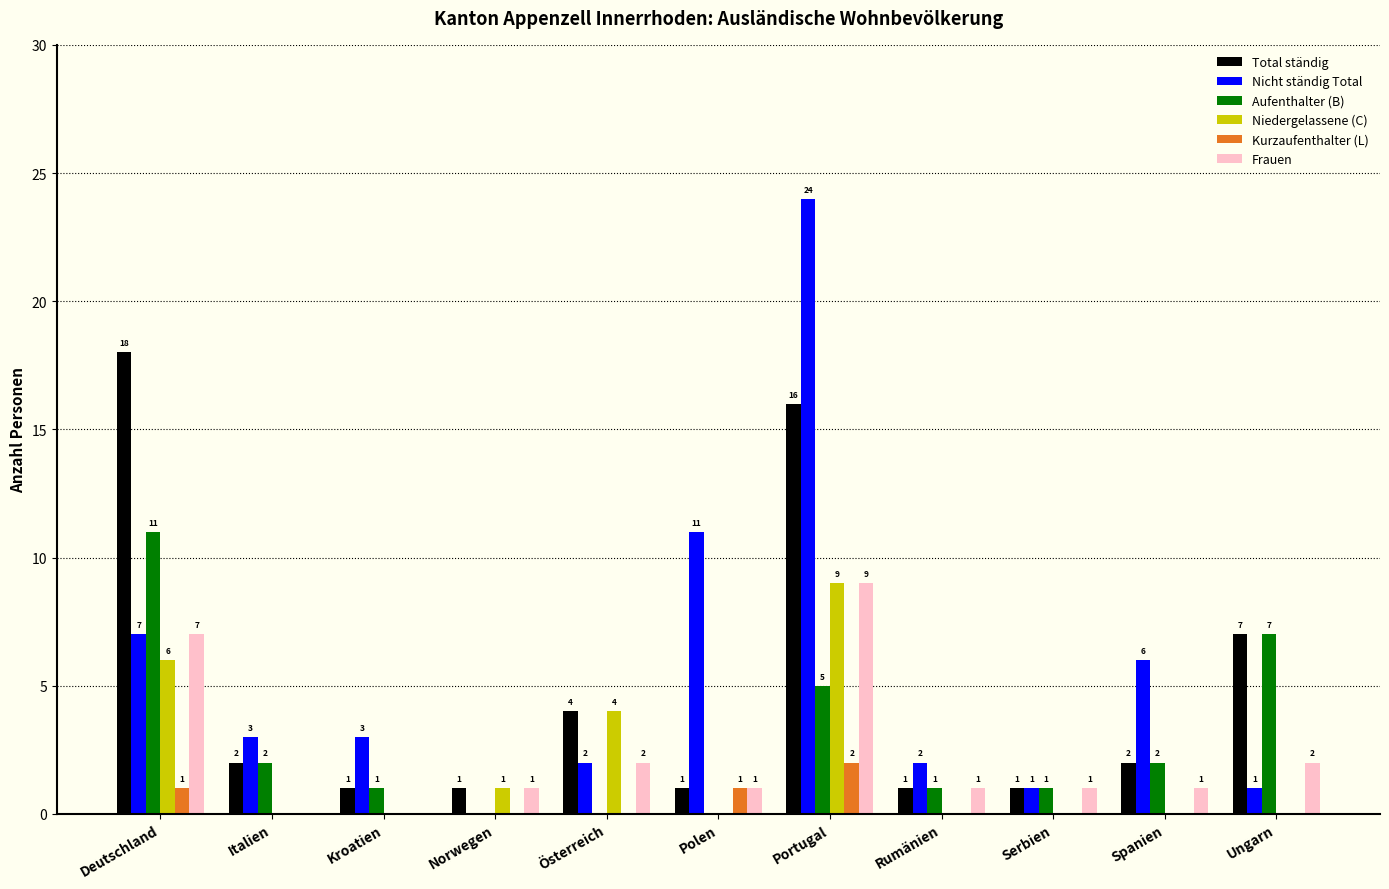

How many data points in Niedergelassene (C) are above 0?

4